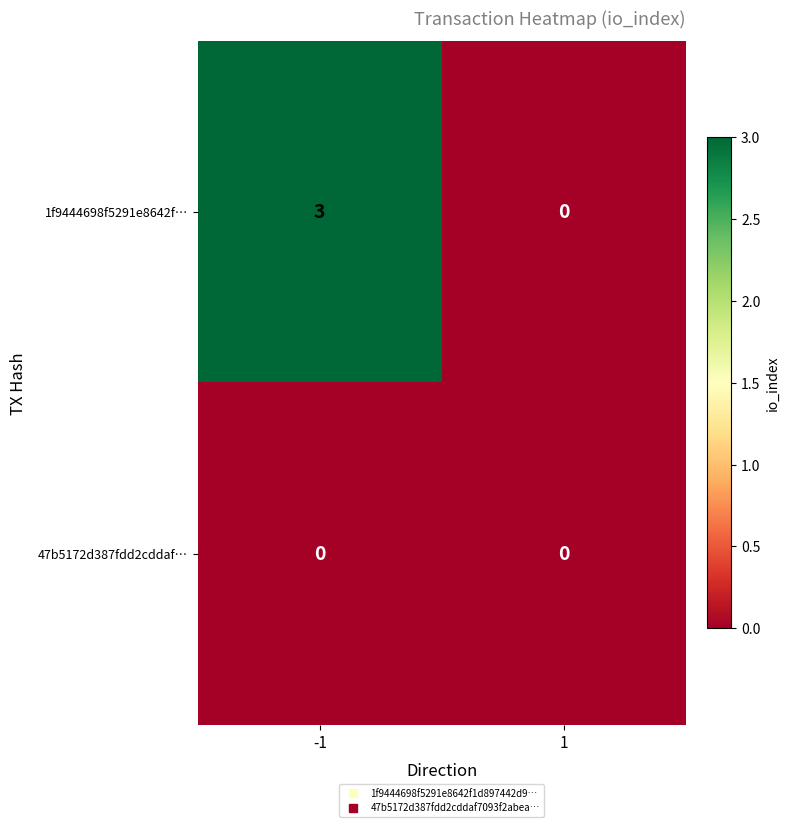

The value of 47b5172d387fdd2cddaf… at -1 is 0. True or false?

True